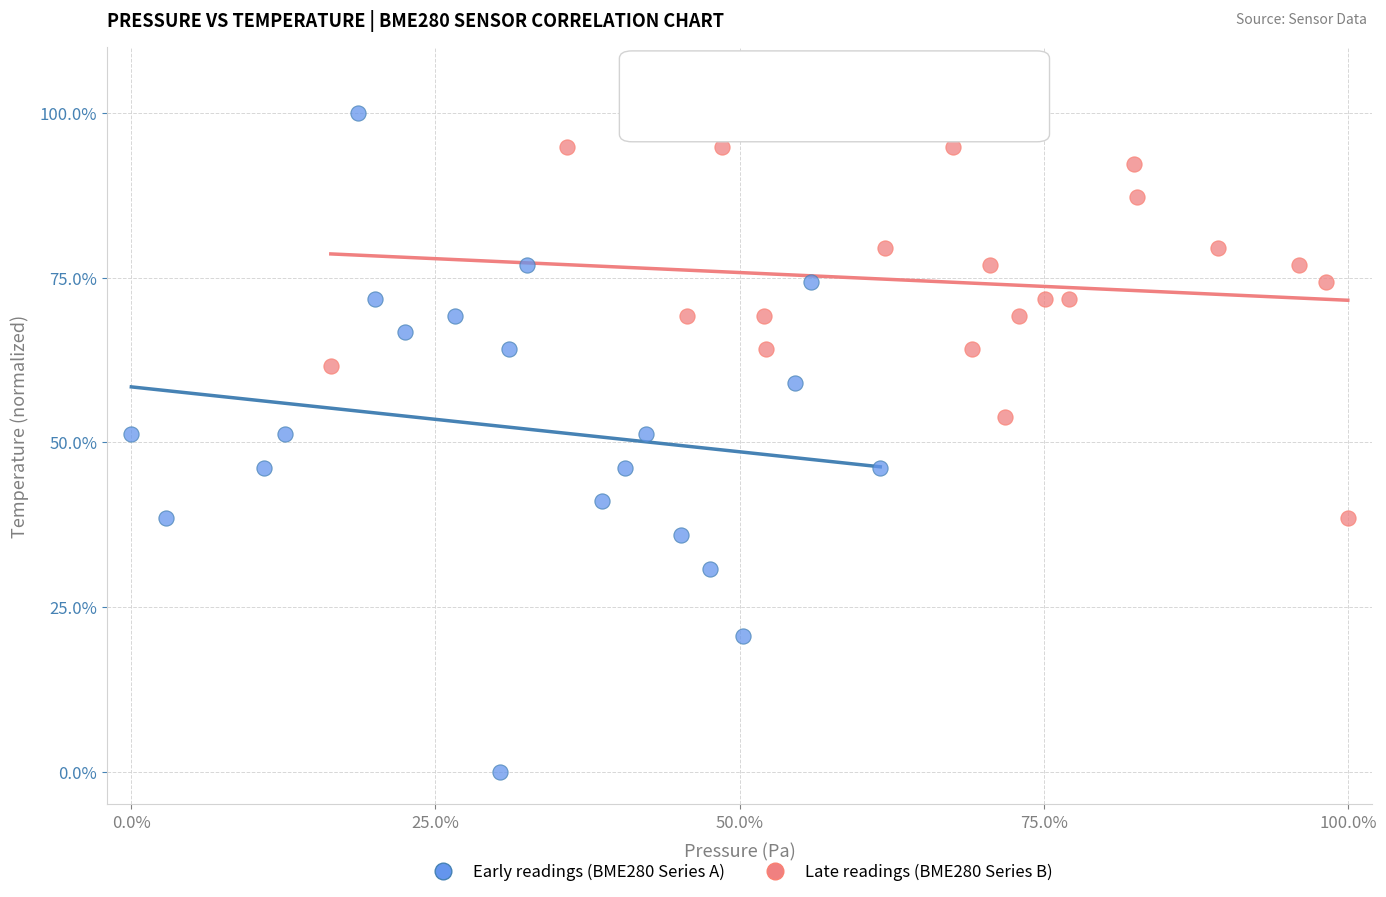

Which series has the largest Y range (max minus min)?

Early readings (BME280 Series A)